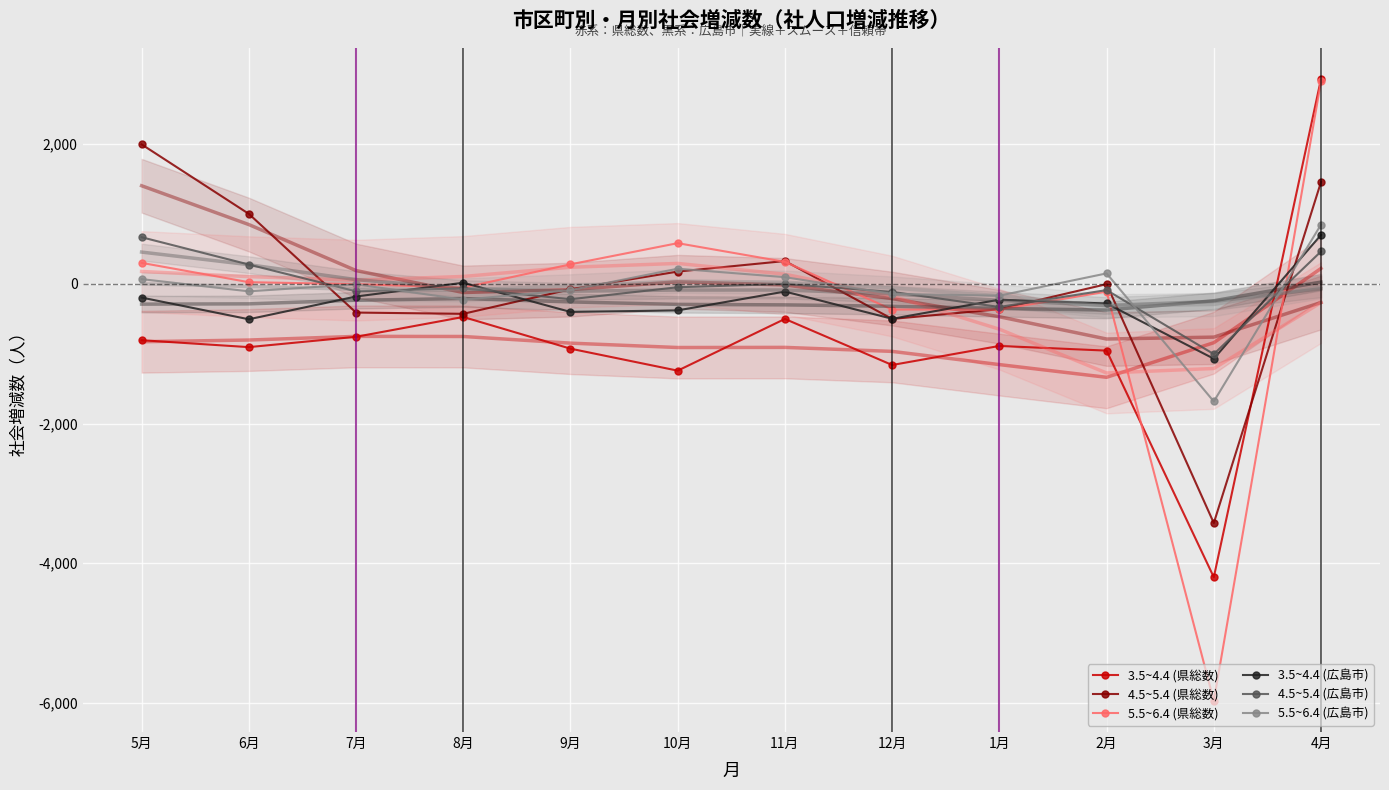

Which category has the highest value across all series?

4月